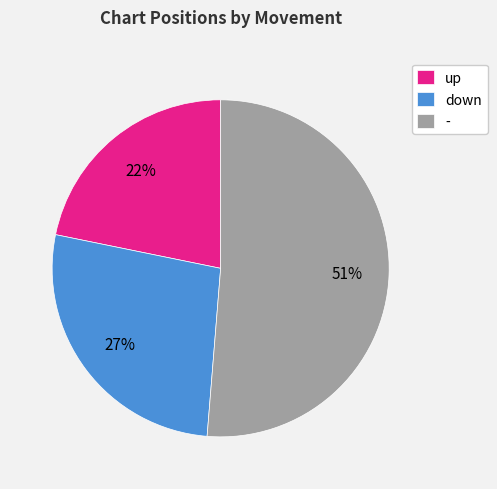

Count the number of slices in the pie.

3